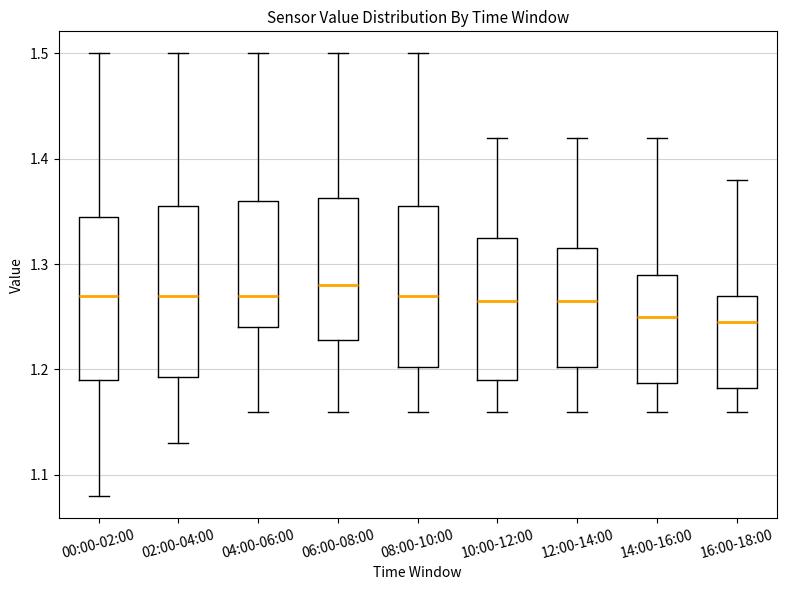

Reading left to right, transcribe this box plot: for each box, give where its median line is, the range the box spans, and where its two whiskers end, as read against the y-axis. The values are not printed on the chart, so give them approximately, as read against the axis.

00:00-02:00: median 1.27, box 1.19 to 1.35, whiskers 1.08 to 1.50
02:00-04:00: median 1.27, box 1.19 to 1.36, whiskers 1.13 to 1.50
04:00-06:00: median 1.27, box 1.24 to 1.36, whiskers 1.16 to 1.50
06:00-08:00: median 1.28, box 1.23 to 1.36, whiskers 1.16 to 1.50
08:00-10:00: median 1.27, box 1.20 to 1.36, whiskers 1.16 to 1.50
10:00-12:00: median 1.27, box 1.19 to 1.33, whiskers 1.16 to 1.42
12:00-14:00: median 1.27, box 1.20 to 1.32, whiskers 1.16 to 1.42
14:00-16:00: median 1.25, box 1.19 to 1.29, whiskers 1.16 to 1.42
16:00-18:00: median 1.25, box 1.18 to 1.27, whiskers 1.16 to 1.38